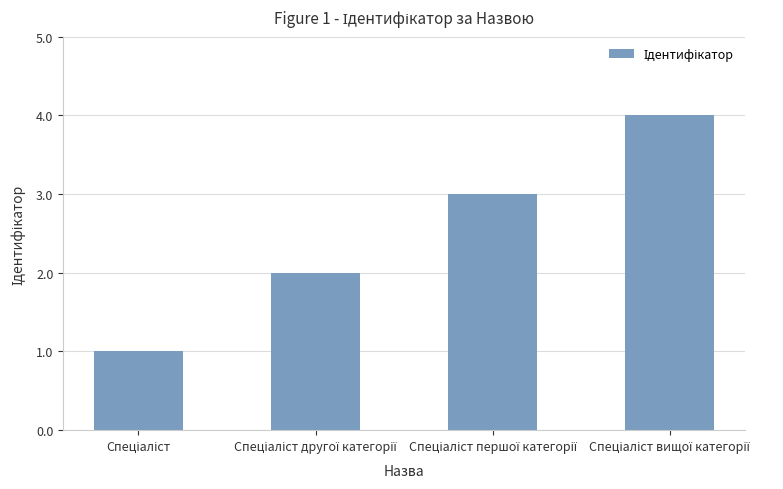

What is the sum of all values?

10